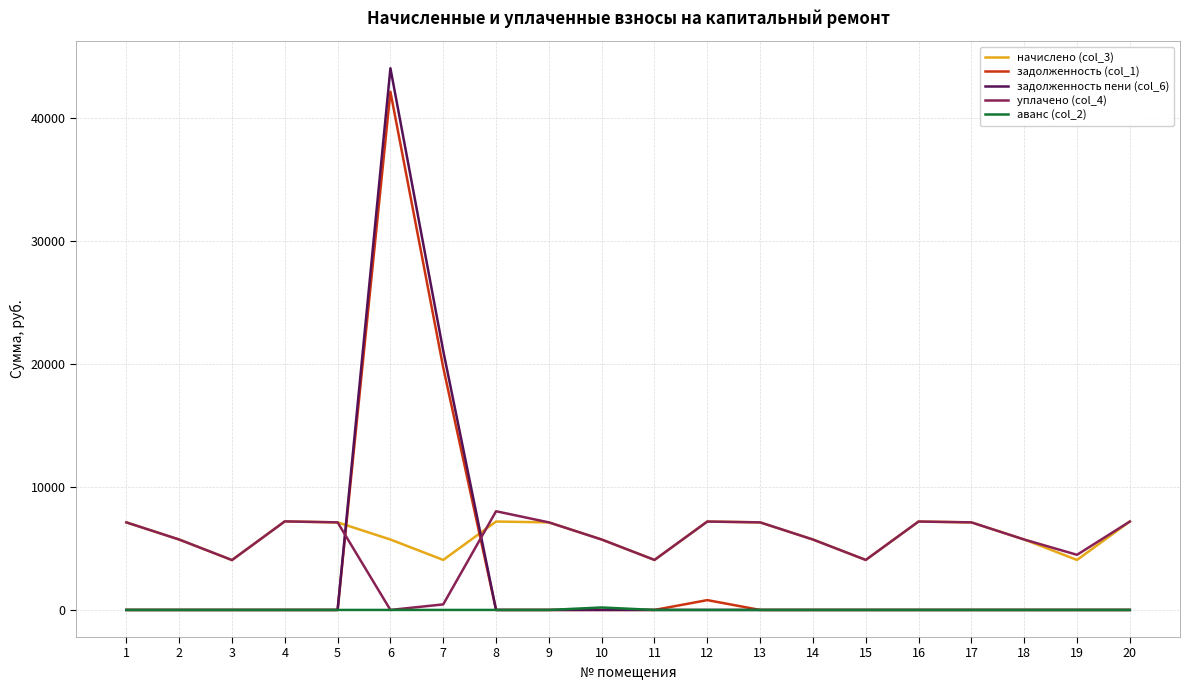

True or false: начислено (col_3) has a value of 2165.9 at 12.

False